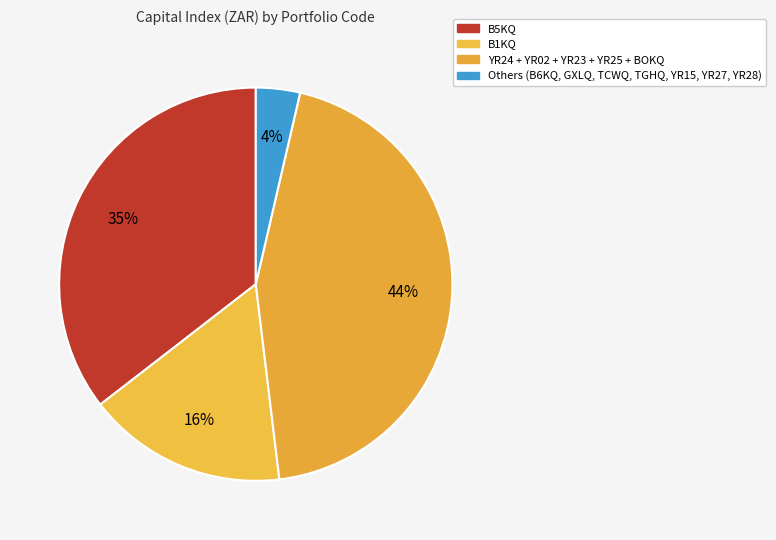

Does any single category account for the majority?

No